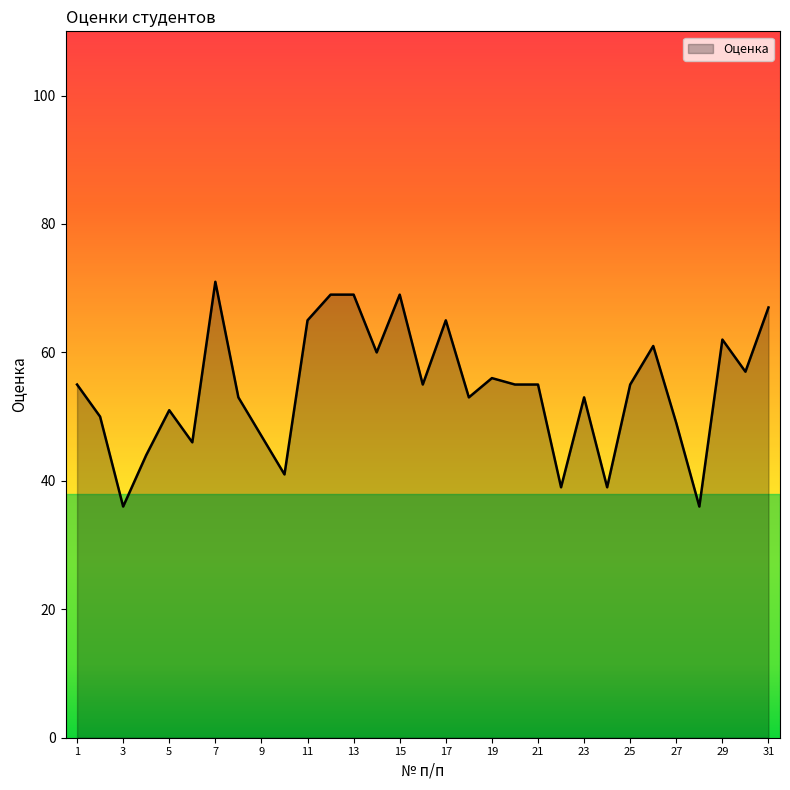

What is the difference between the maximum and minimum values?

35